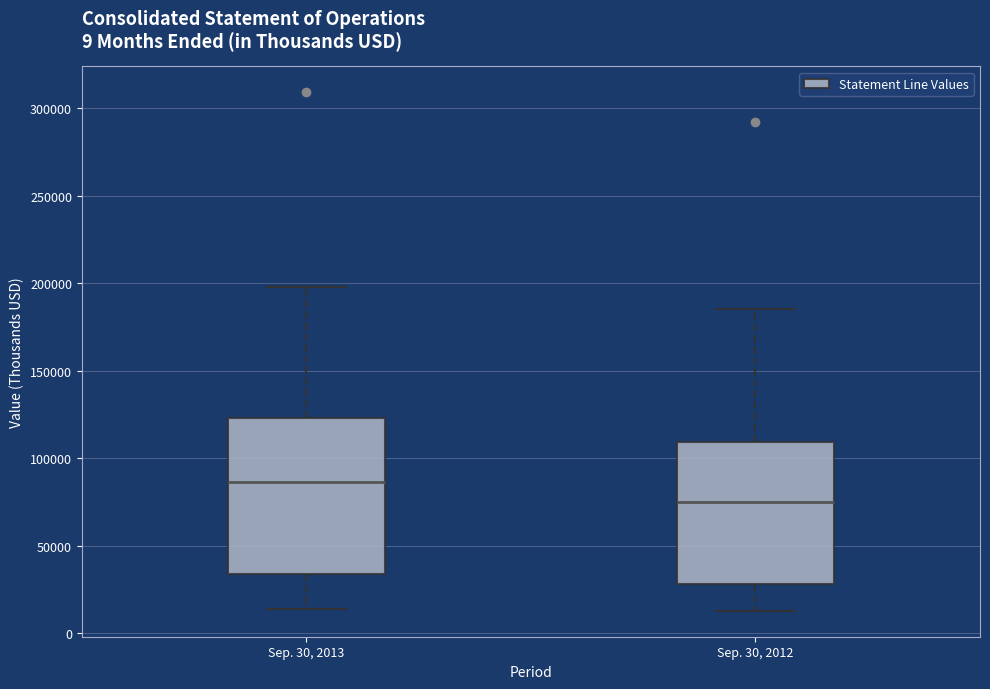

Where is the upper edge of the box for Sep. 30, 2012 on the y-axis? The values are not printed on the chart, so give them approximately, as read against the axis.

110000